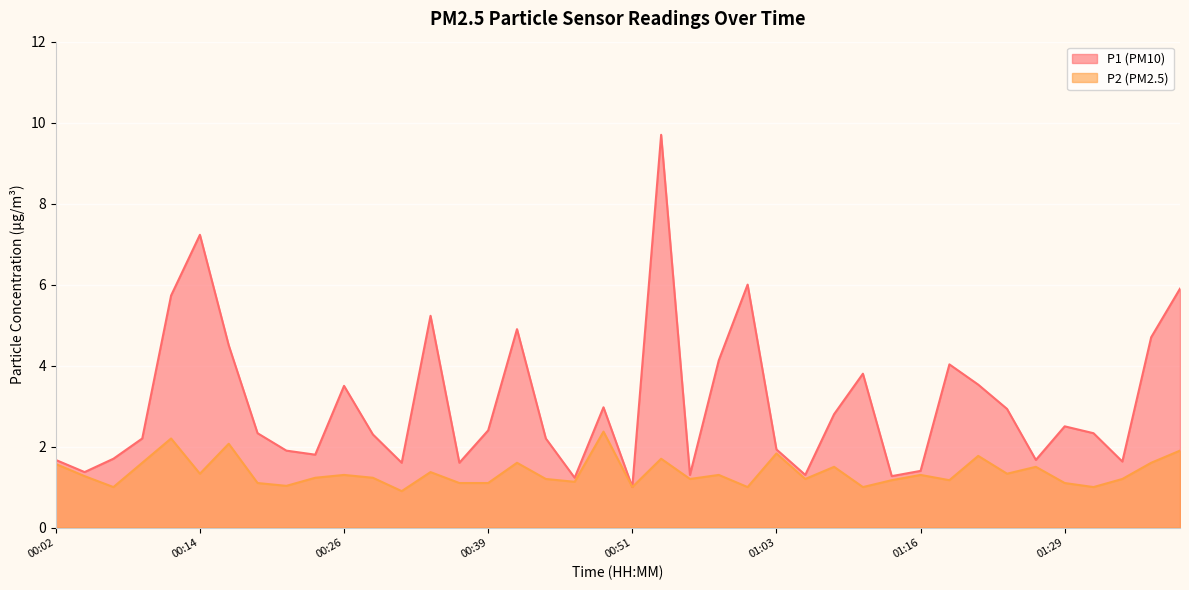

At which label does P1 first exceed 2?

00:09